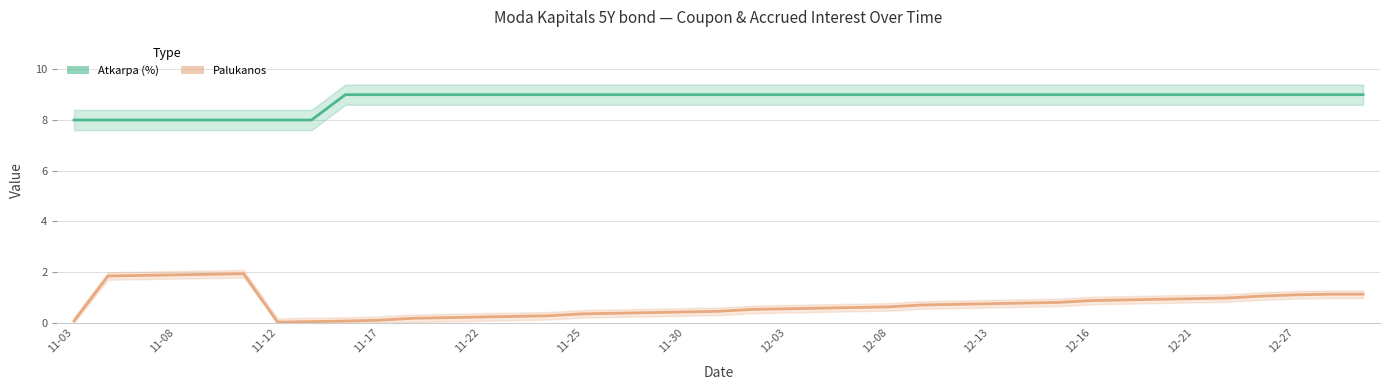

What is the sum of all Atkarpa (%) values?

343.0